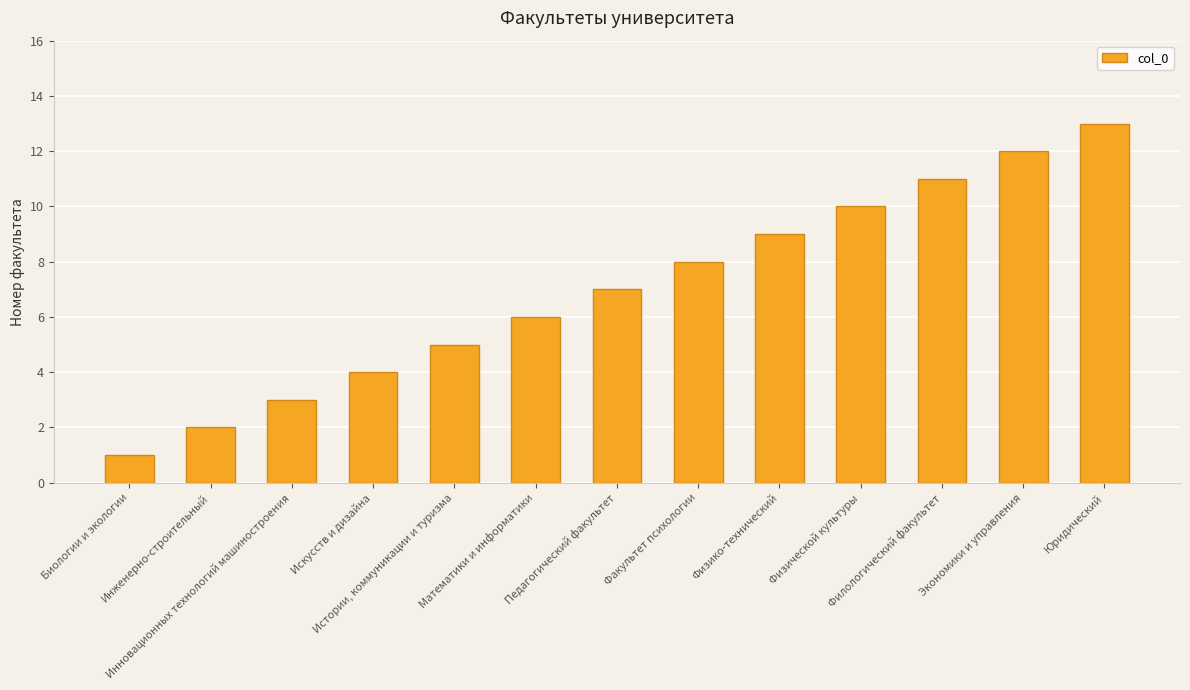

What is the sum of the values at Филологический факультет and Юридический?

24